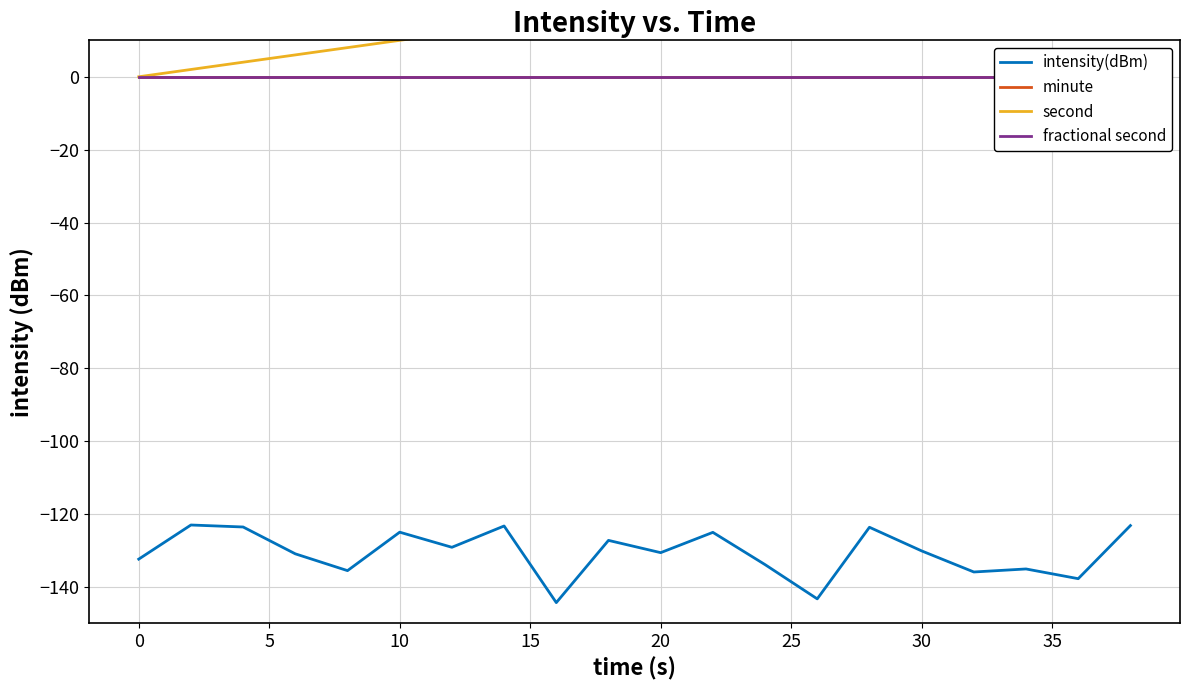

True or false: minute and intensity(dBm) intersect in this chart.

False